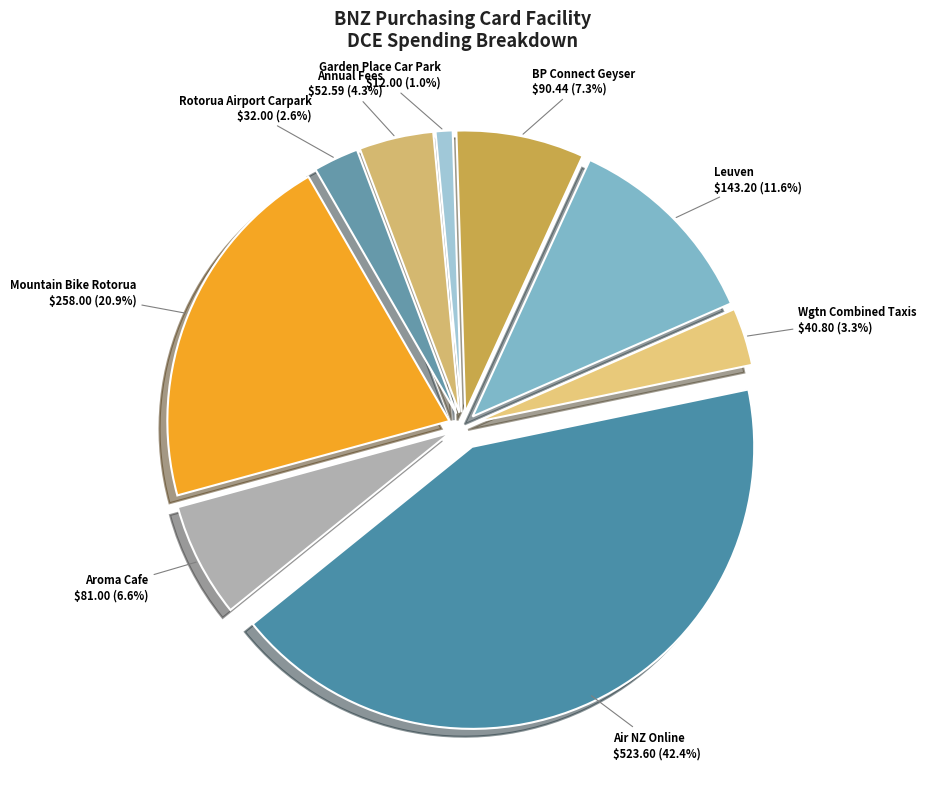

What percentage is the Air NZ Online slice, to the nearest percent?

42%